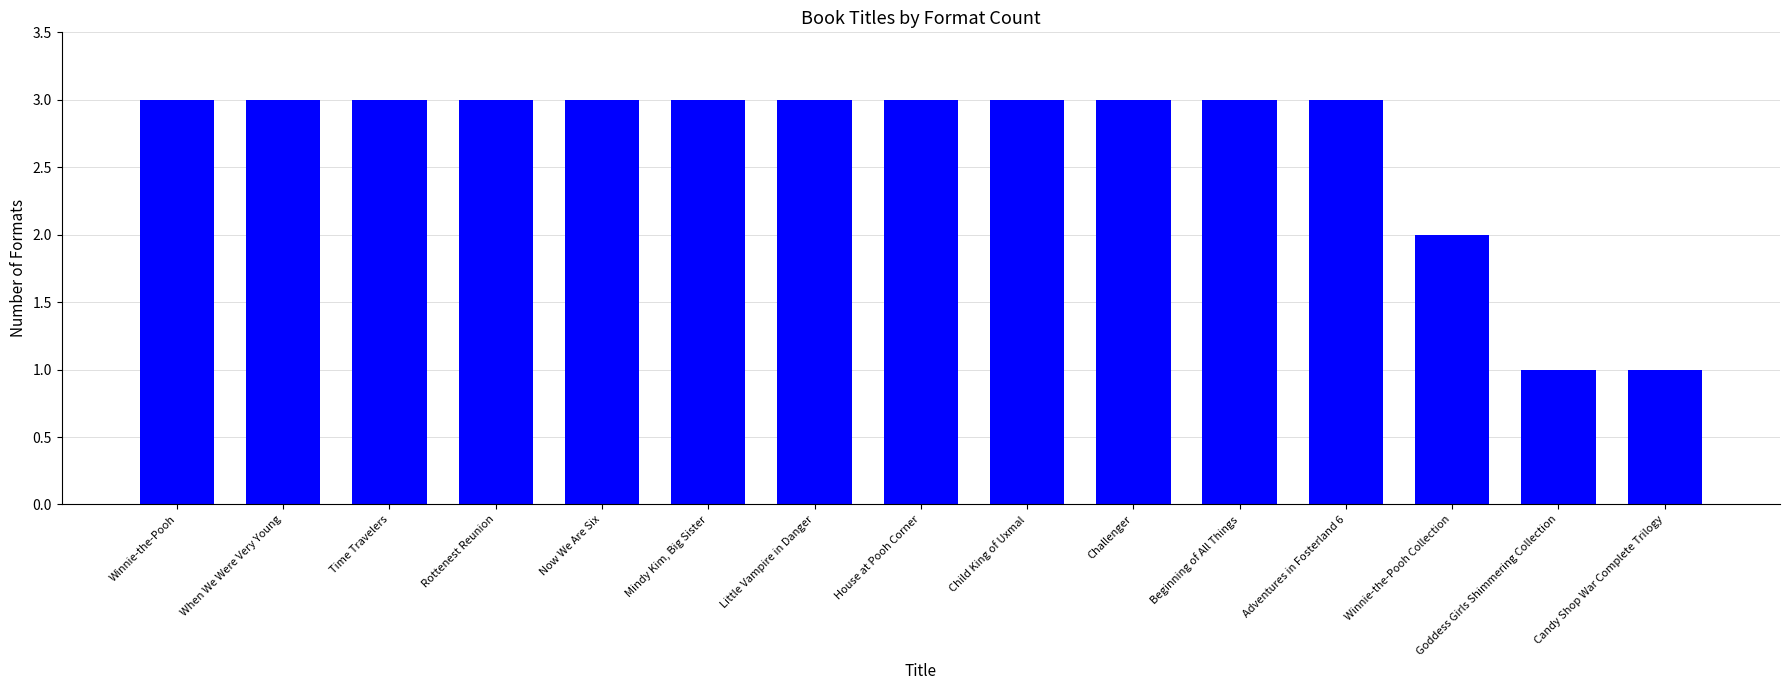

At which label is the value closest to 2?

Winnie-the-Pooh Collection